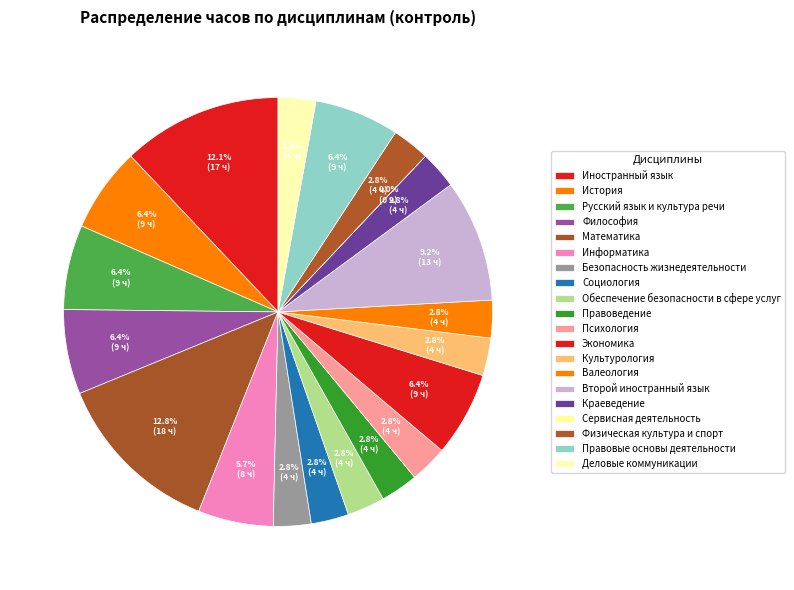

Is it true that Физическая культура и спорт is 1% of the pie?

False